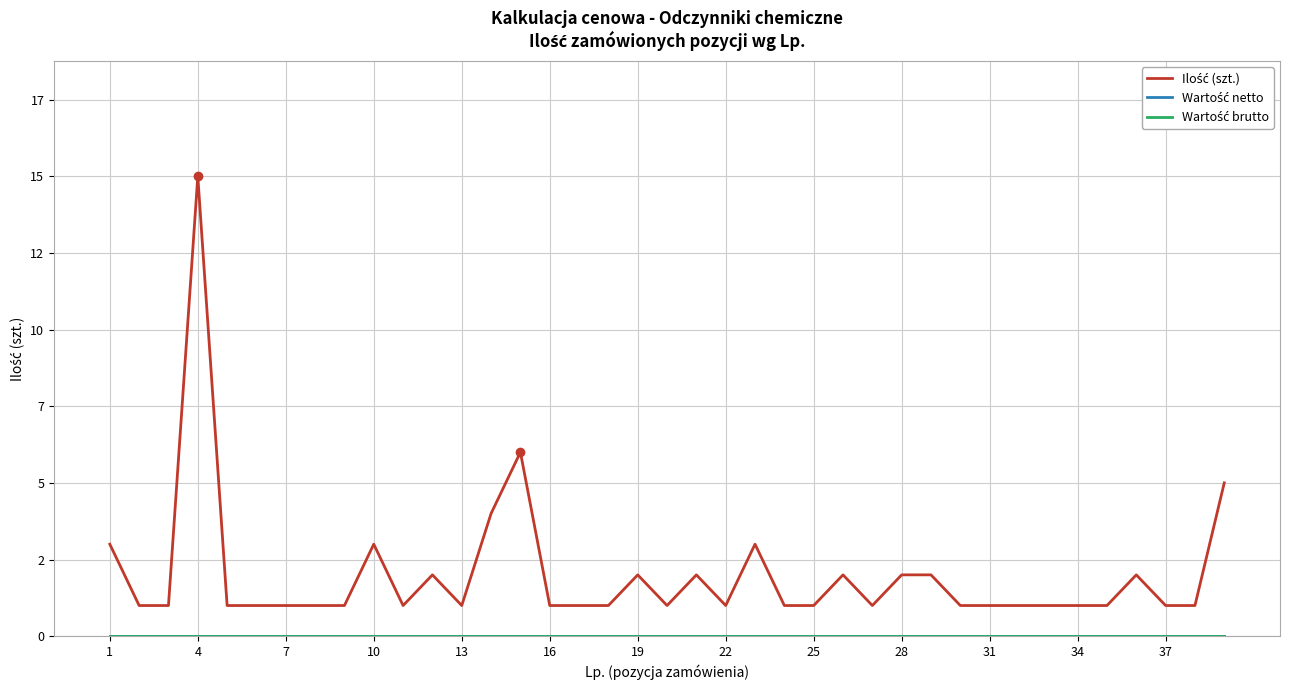

Which category has the lowest value in the Wartość netto series?

1